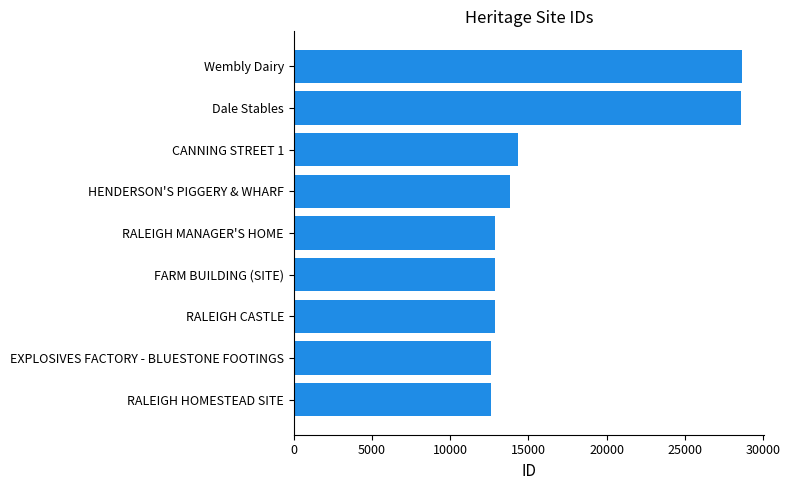

True or false: the data shows 12888 at RALEIGH MANAGER'S HOME.

True